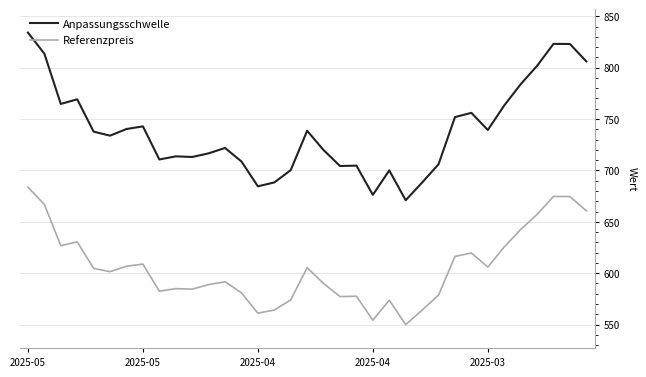

Which series has the largest range (max minus min)?

Anpassungsschwelle